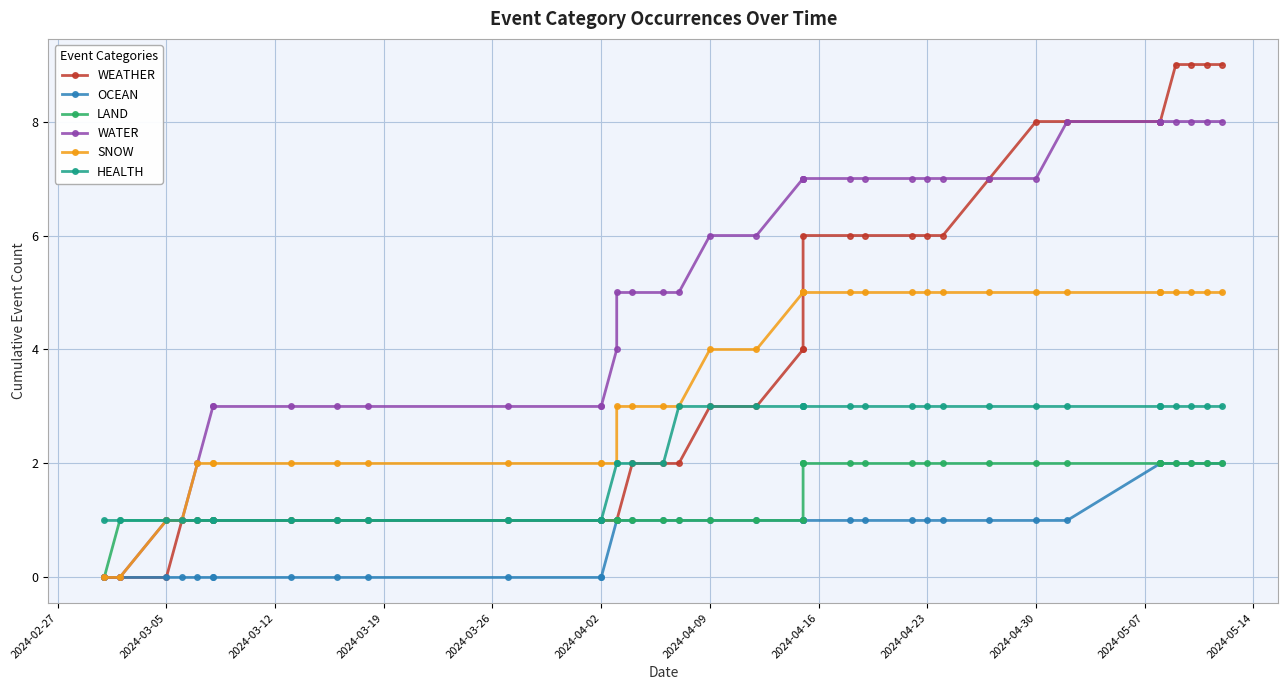

True or false: HEALTH and WATER cross at least once.

False